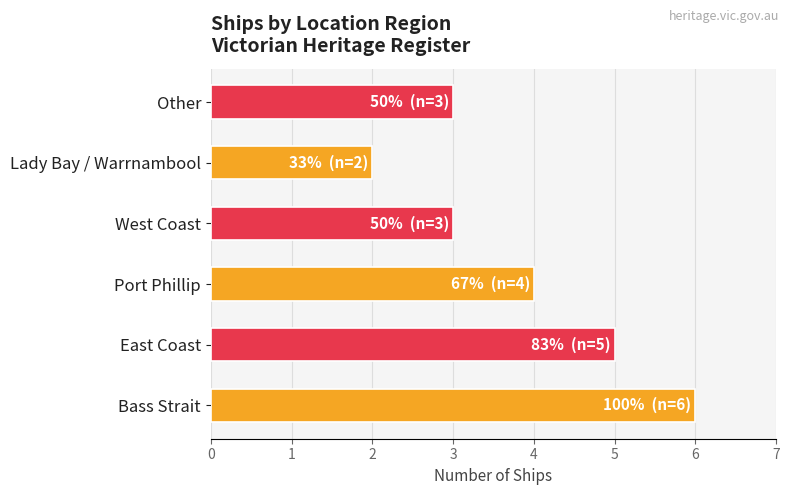

Is it true that the value at West Coast is 5?

False